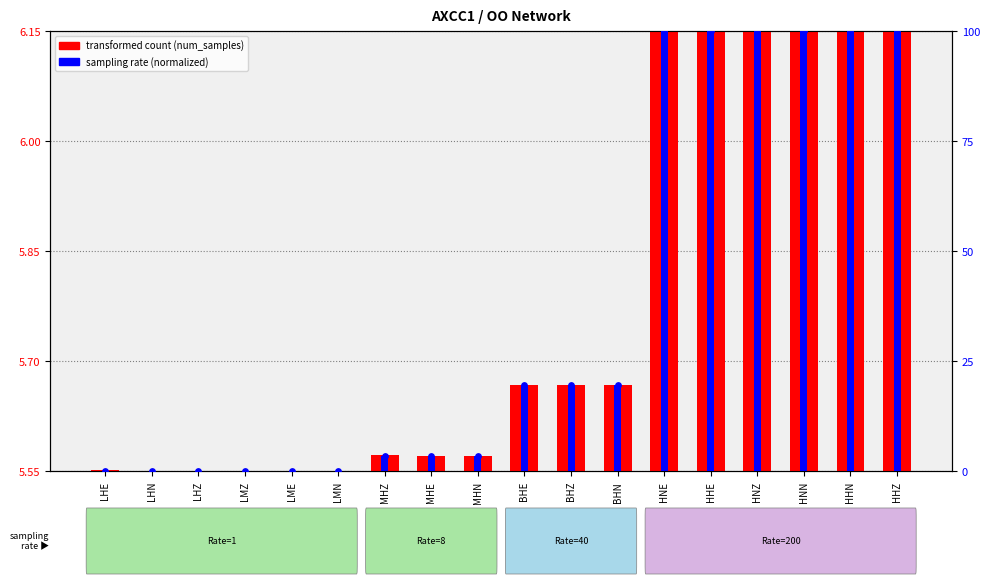

At how many categories does at least one series exceed 3?

12